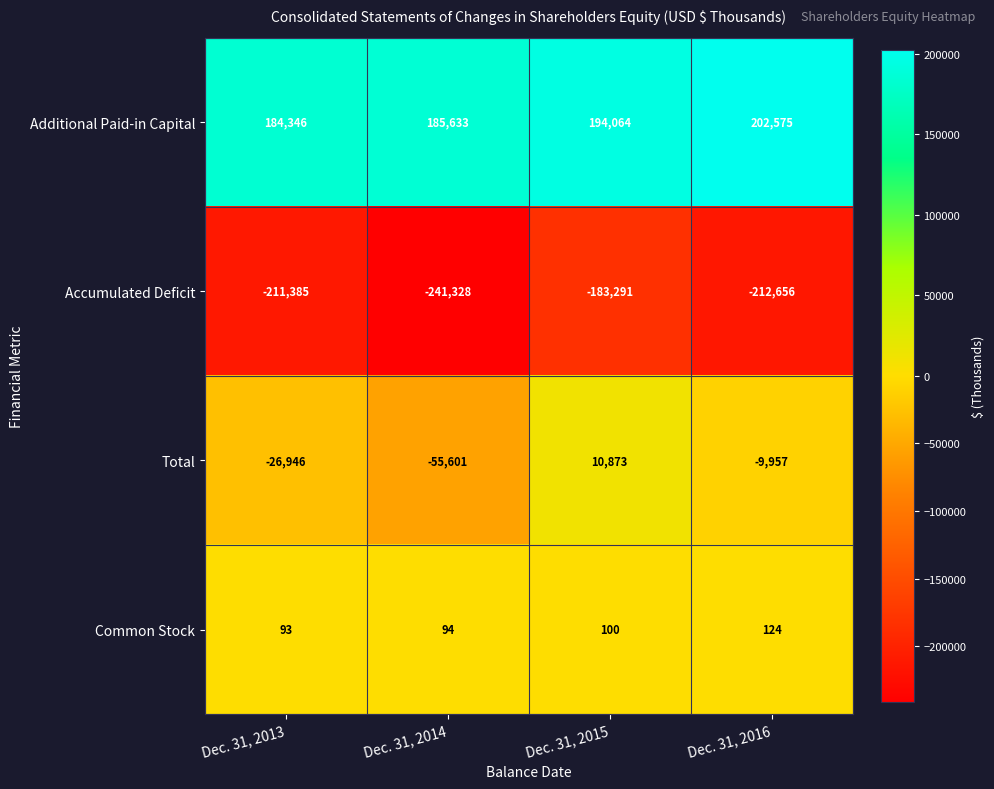

At Dec. 31, 2015, list the series in order from smallest to largest.

Accumulated Deficit, Common Stock, Total, Additional Paid-in Capital